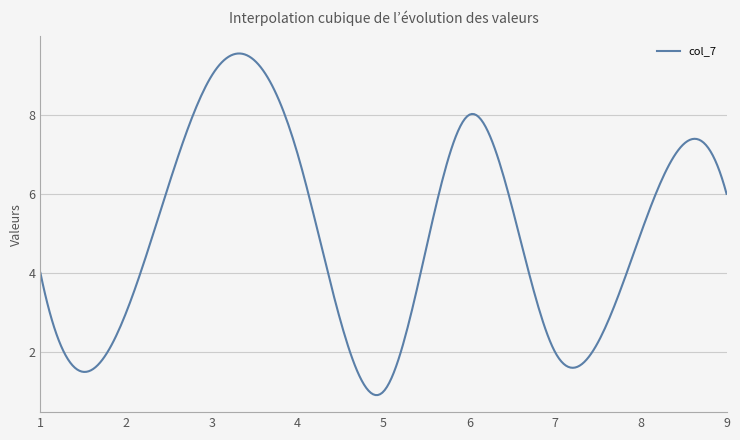

What is the minimum value shown in the chart?

0.9